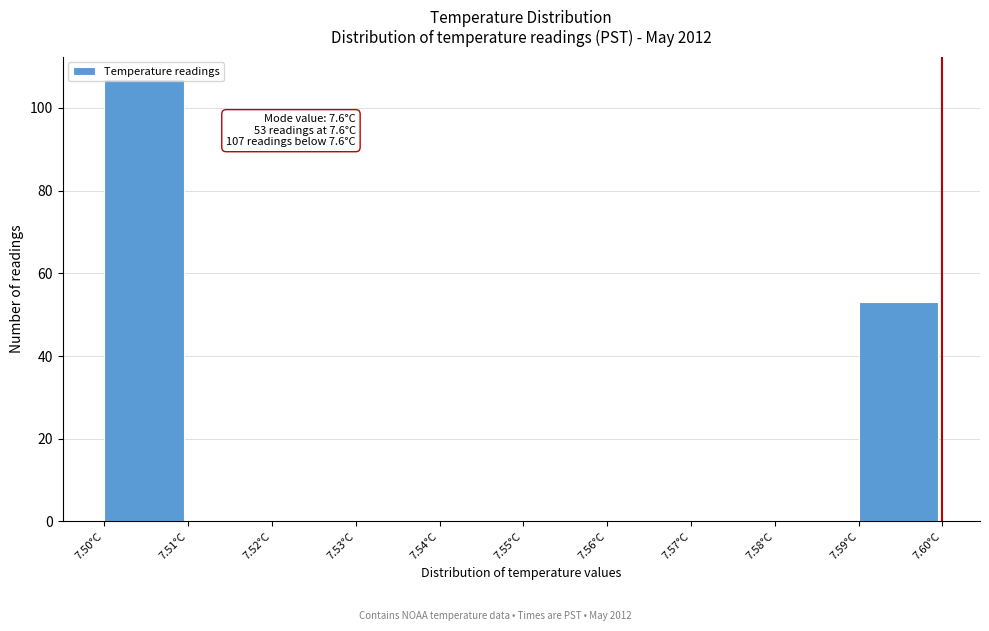

Over which range of the x-axis is the bar tallest?

7.50 to 7.51